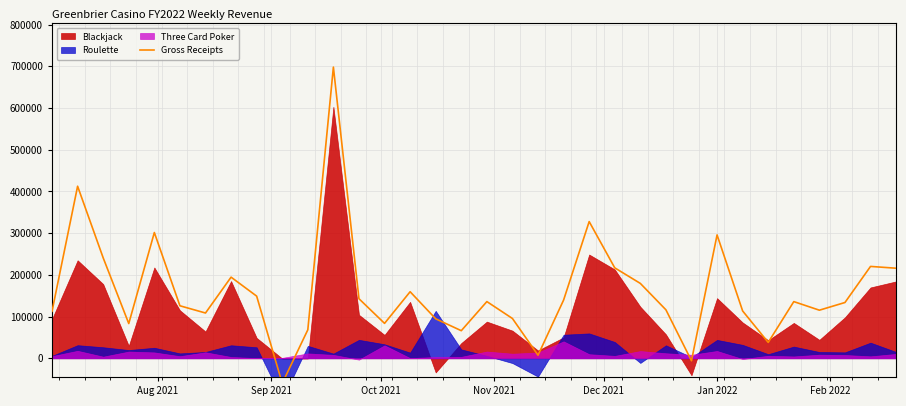

How many categories are shown in the chart?

34